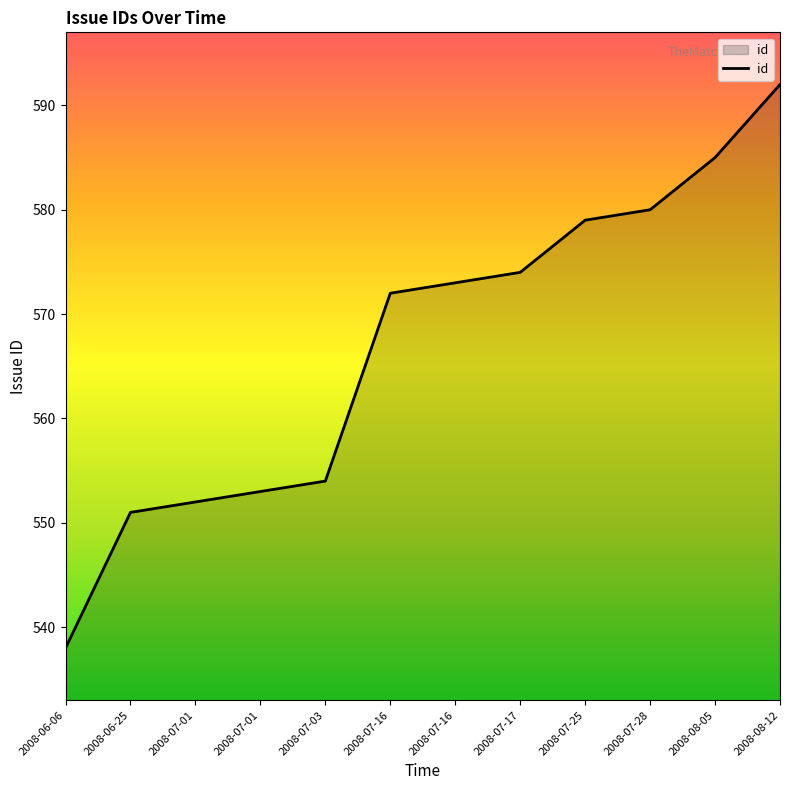

What is the difference between the maximum and minimum values?

54